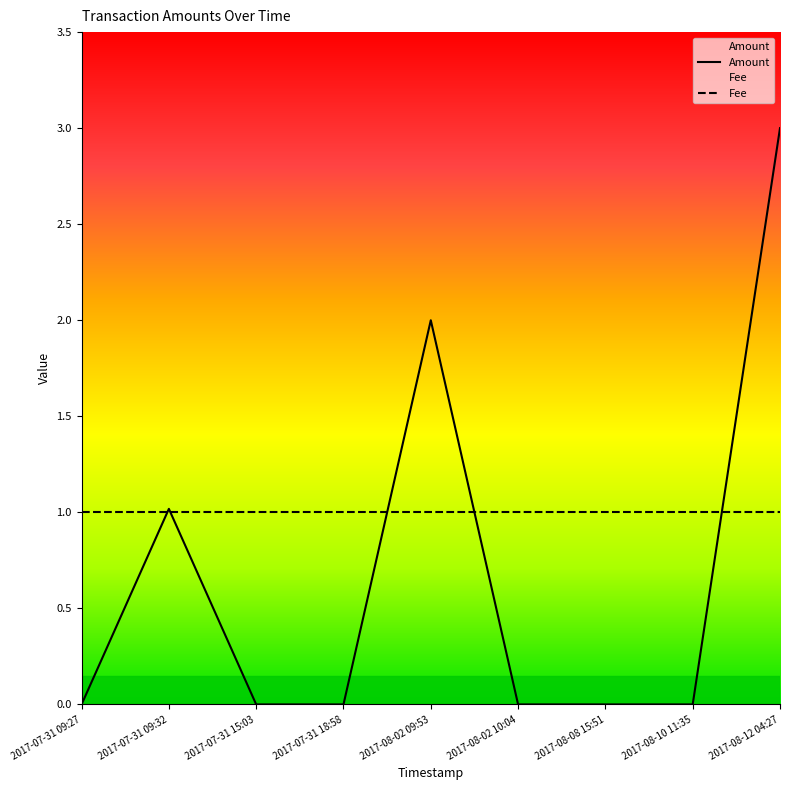

The Fee series shows 1.0 at 2017-08-02 10:04. True or false?

True